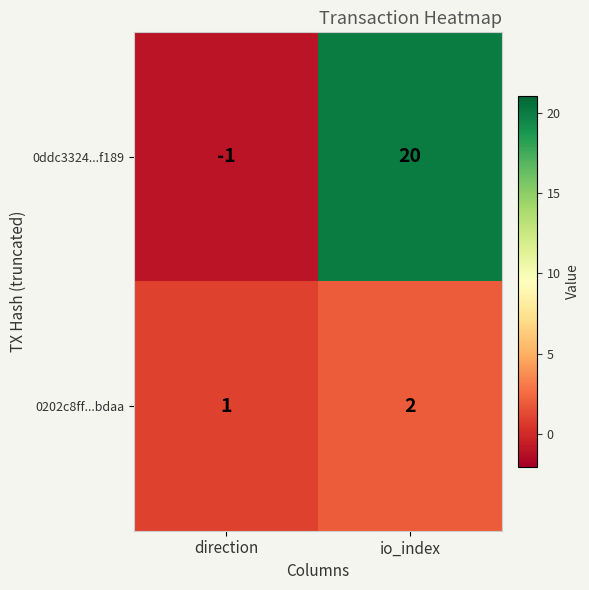

Is it true that 0ddc3324...f189 equals -1 at direction?

True